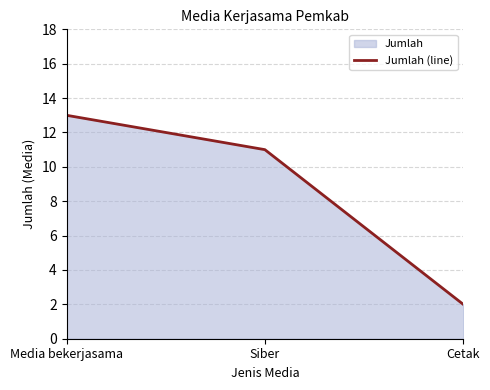

Rank the categories by value from highest to lowest.

Media bekerjasama, Siber, Cetak